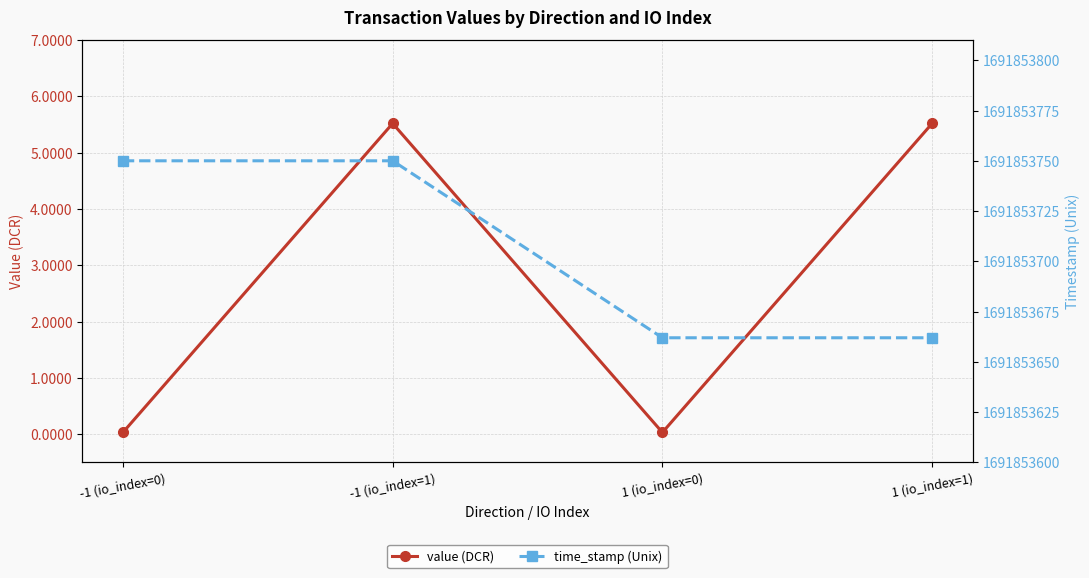

Which series has the widest spread of values?

time_stamp (Unix)